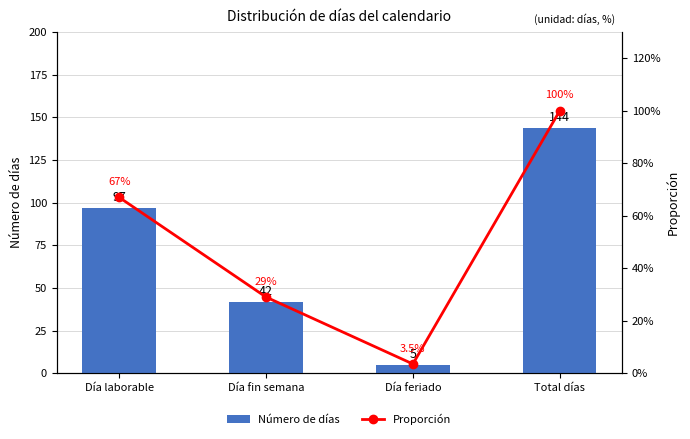

Where does the Número de días series first go above 97?

Total días